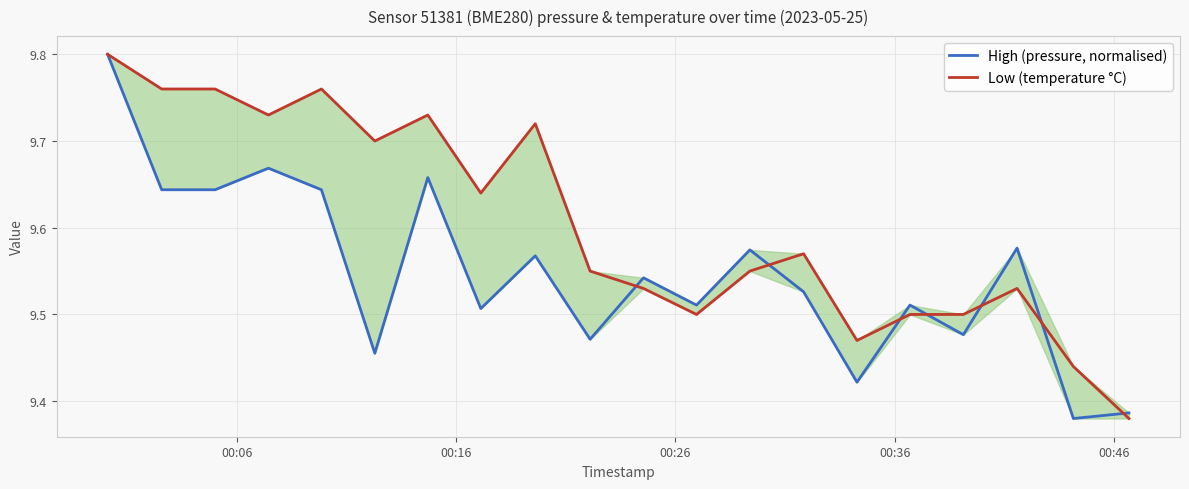

Rank the series by their average value, from highest to lowest.

Low (temperature °C), High (pressure, normalised)